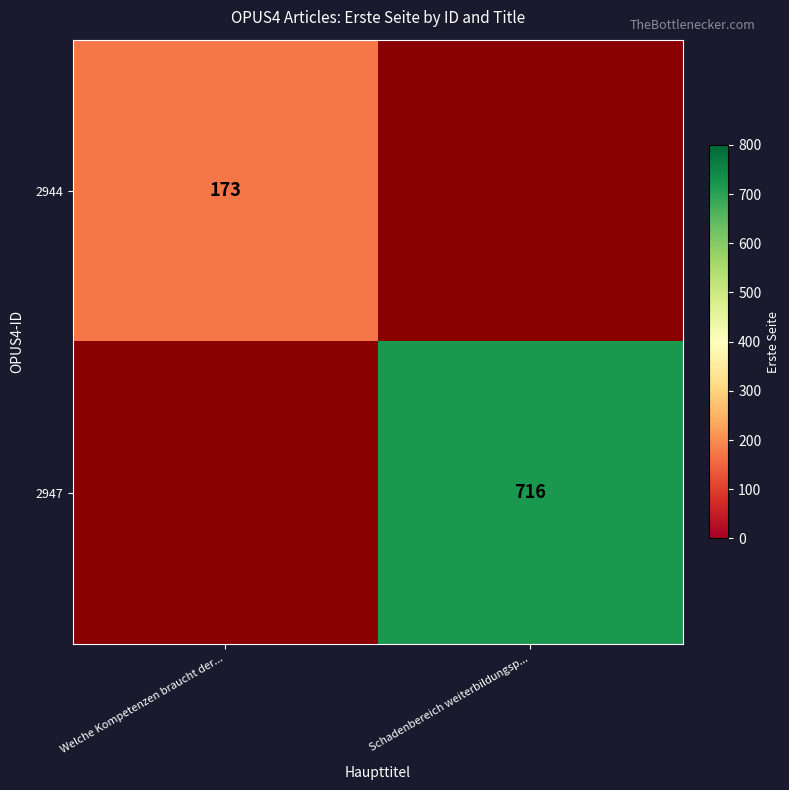

The 2947 series shows 716 at Schadenbereich weiterbildungsp.... True or false?

True